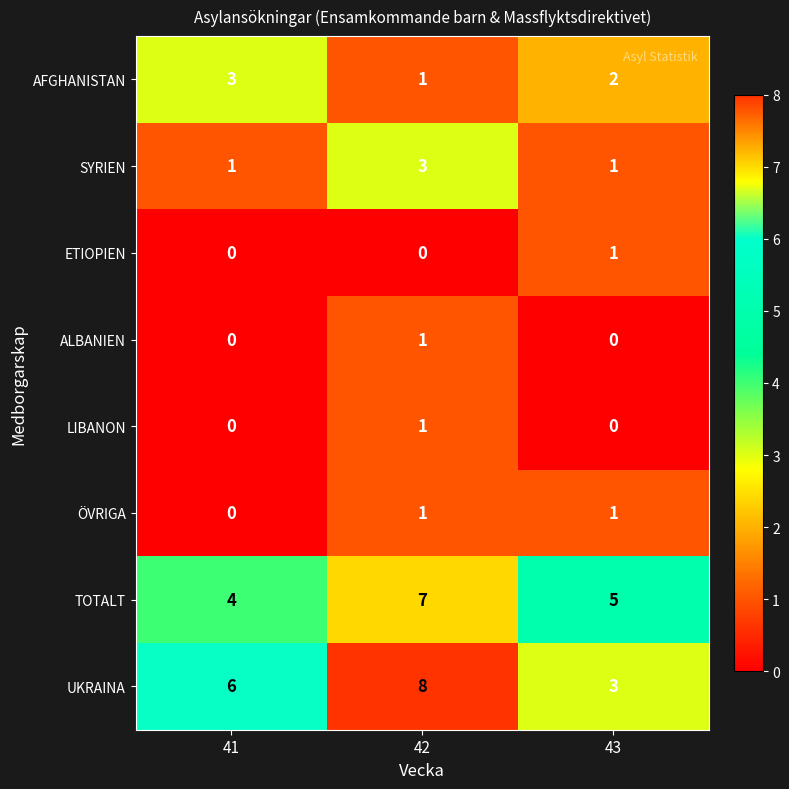

What is the sum of all AFGHANISTAN values?

6